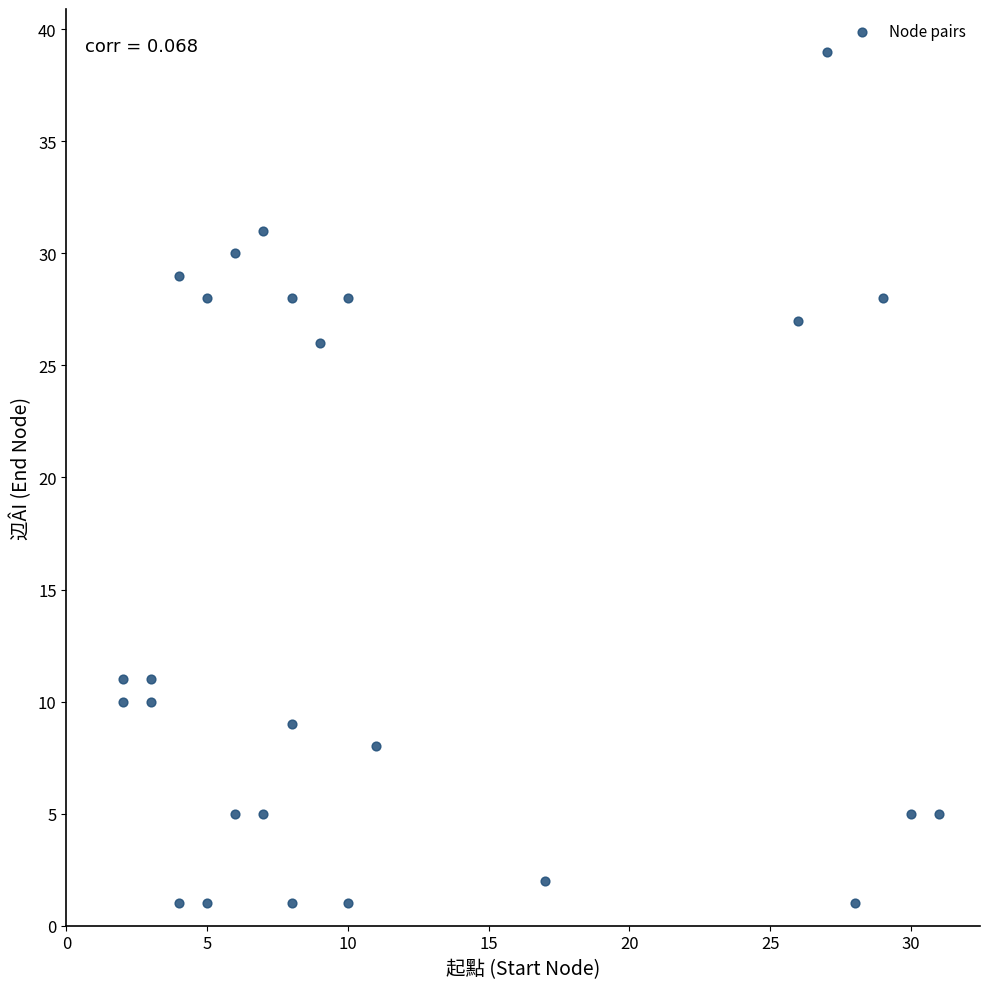

What is the range of Y values (max minus min)?

38